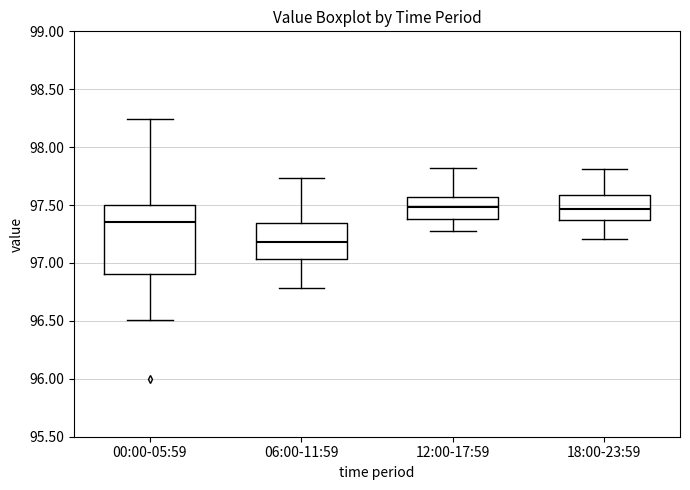

Reading left to right, transcribe this box plot: for each box, give where its median line is, the range the box spans, and where its two whiskers end, as read against the y-axis. The values are not printed on the chart, so give them approximately, as read against the axis.

00:00-05:59: median 97.35, box 96.90 to 97.50, whiskers 96.50 to 98.25
06:00-11:59: median 97.20, box 97.05 to 97.35, whiskers 96.80 to 97.75
12:00-17:59: median 97.50, box 97.40 to 97.55, whiskers 97.30 to 97.80
18:00-23:59: median 97.45, box 97.40 to 97.60, whiskers 97.20 to 97.80